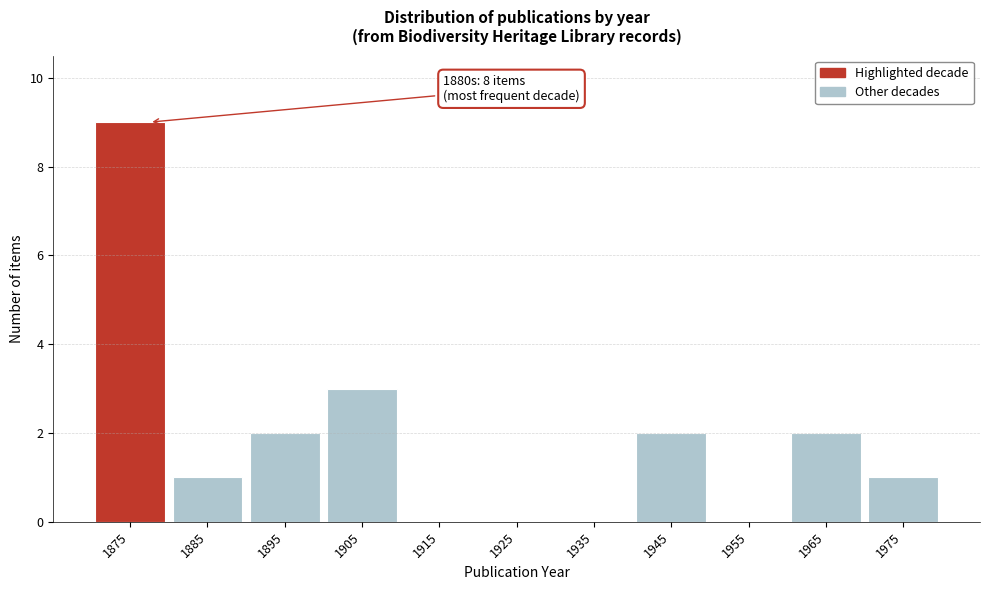

Reading left to right, transcribe all the data shown in this chart.

1875=9	1885=1	1895=2	1905=3	1915=0	1925=0	1935=0	1945=2	1955=0	1965=2	1975=1